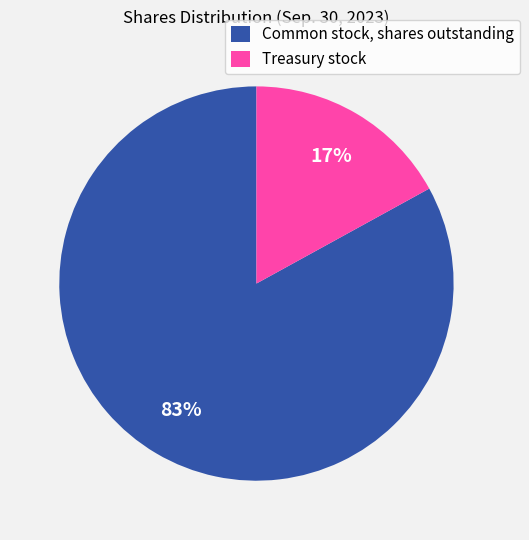

To the nearest percent, what is the difference between the largest and smallest slice percentages?

66%